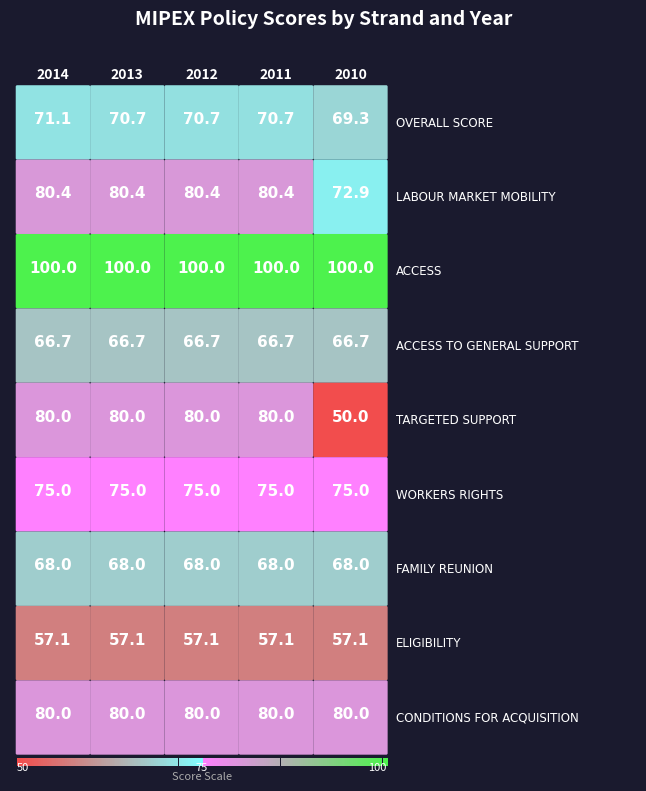

List the series in order of their peak value, lowest first.

ELIGIBILITY, ACCESS TO GENERAL SUPPORT, FAMILY REUNION, OVERALL SCORE, WORKERS RIGHTS, TARGETED SUPPORT, CONDITIONS FOR ACQUISITION, LABOUR MARKET MOBILITY, ACCESS